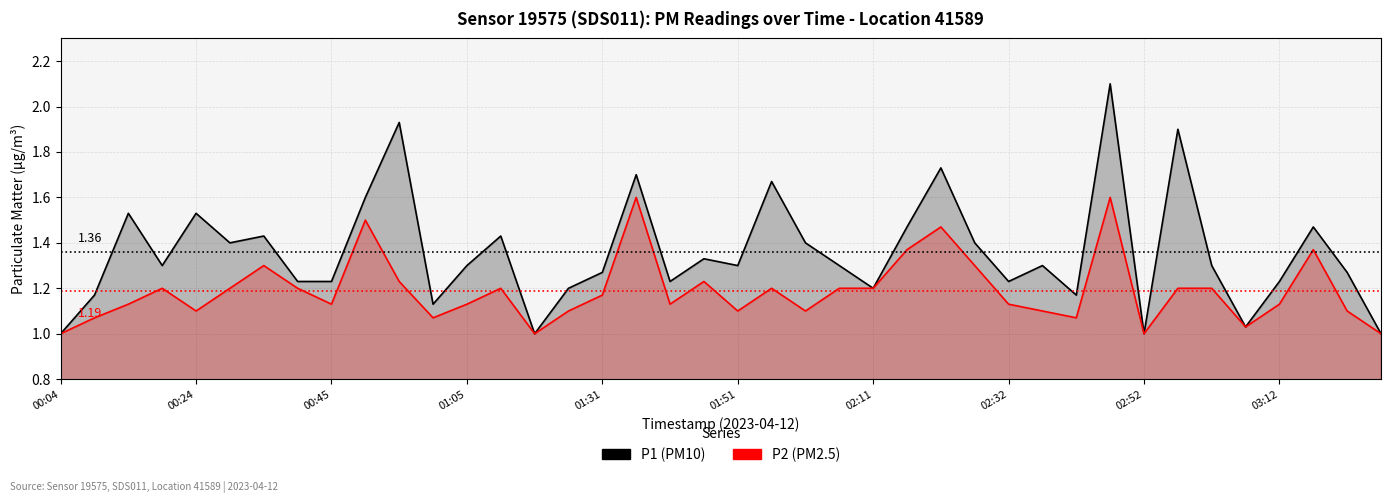

Between 31 and 03:12, which is larger?

31